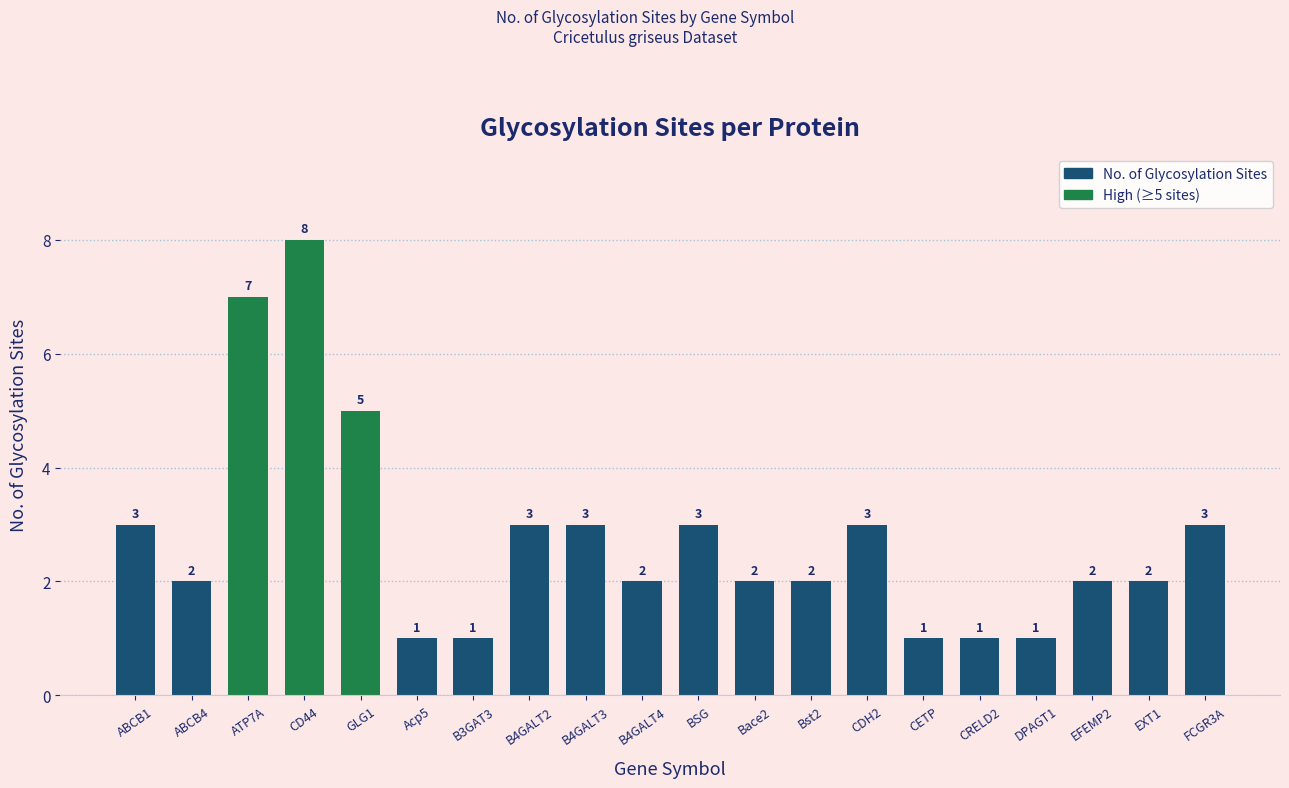

What is the maximum value shown in the chart?

8